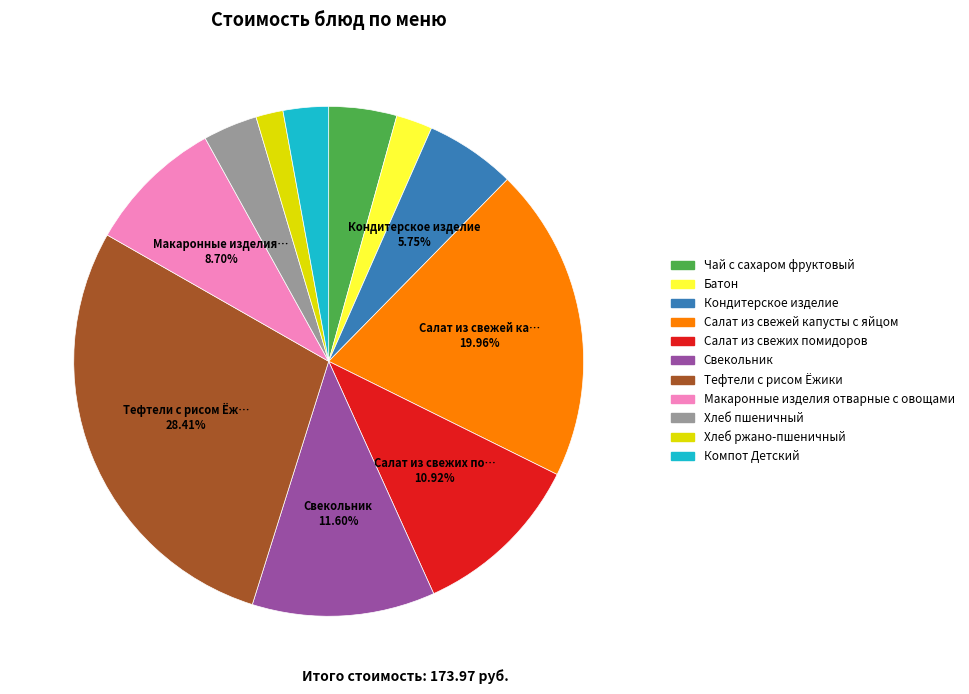

Combined, do Салат из свежих помидоров and Хлеб ржано-пшеничный account for over 50%?

No